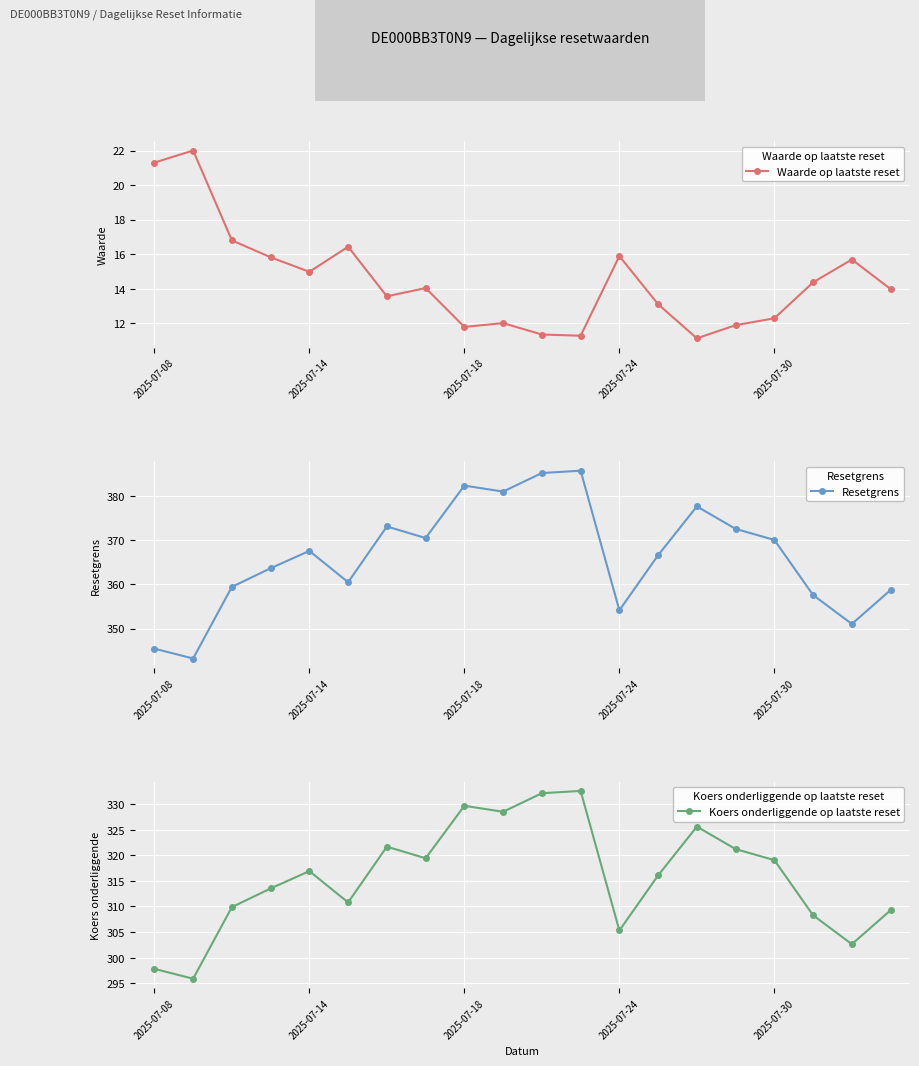

True or false: Waarde op laatste reset has a value of 6.6 at 2025-07-24.

False